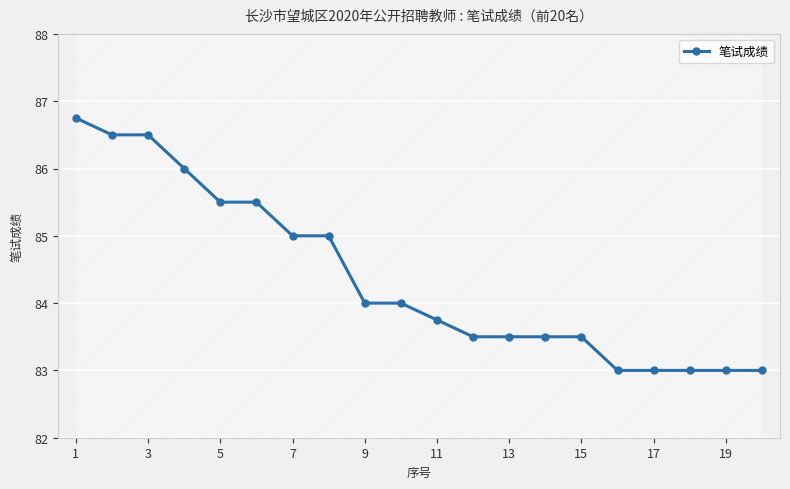

What is the highest value of the 笔试成绩 series?

86.8